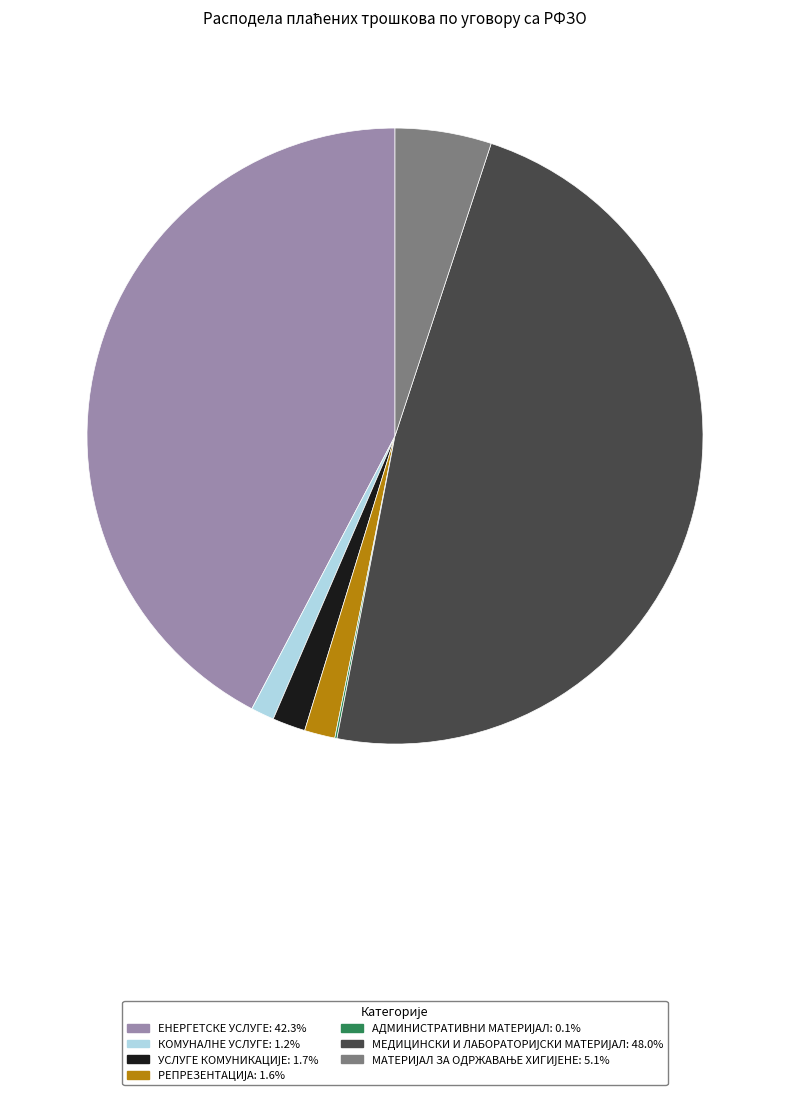

Does any single category account for the majority?

No